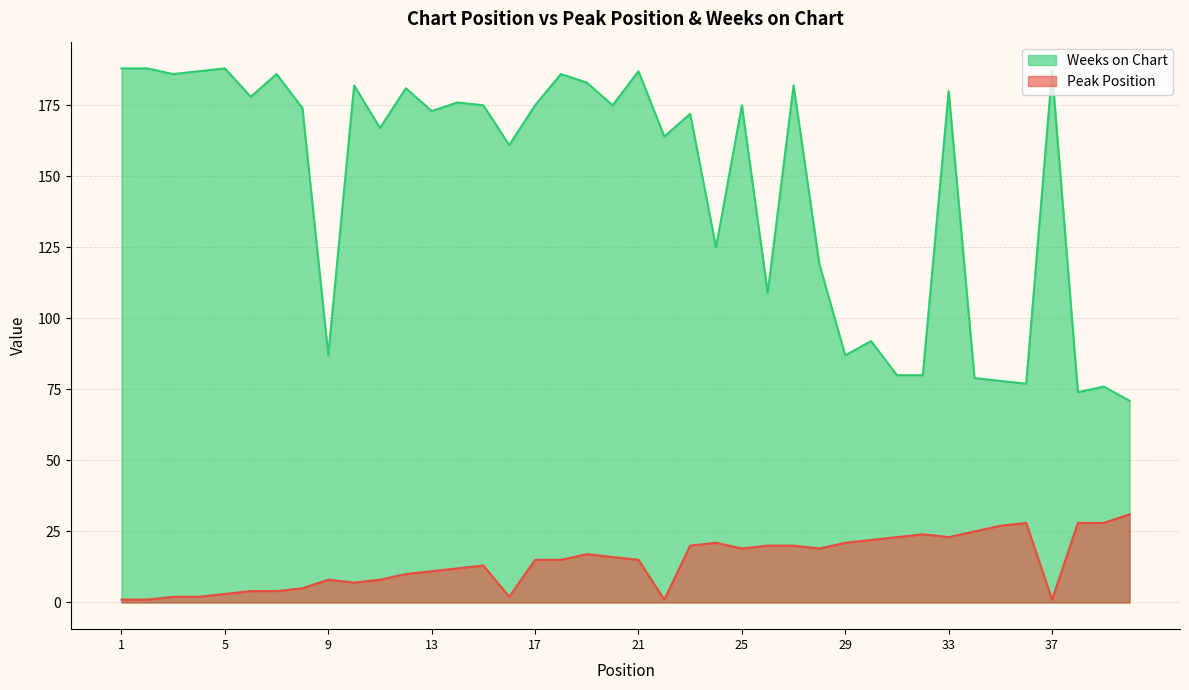

Rank the series at 2 from highest to lowest value.

Weeks on Chart, Peak Position